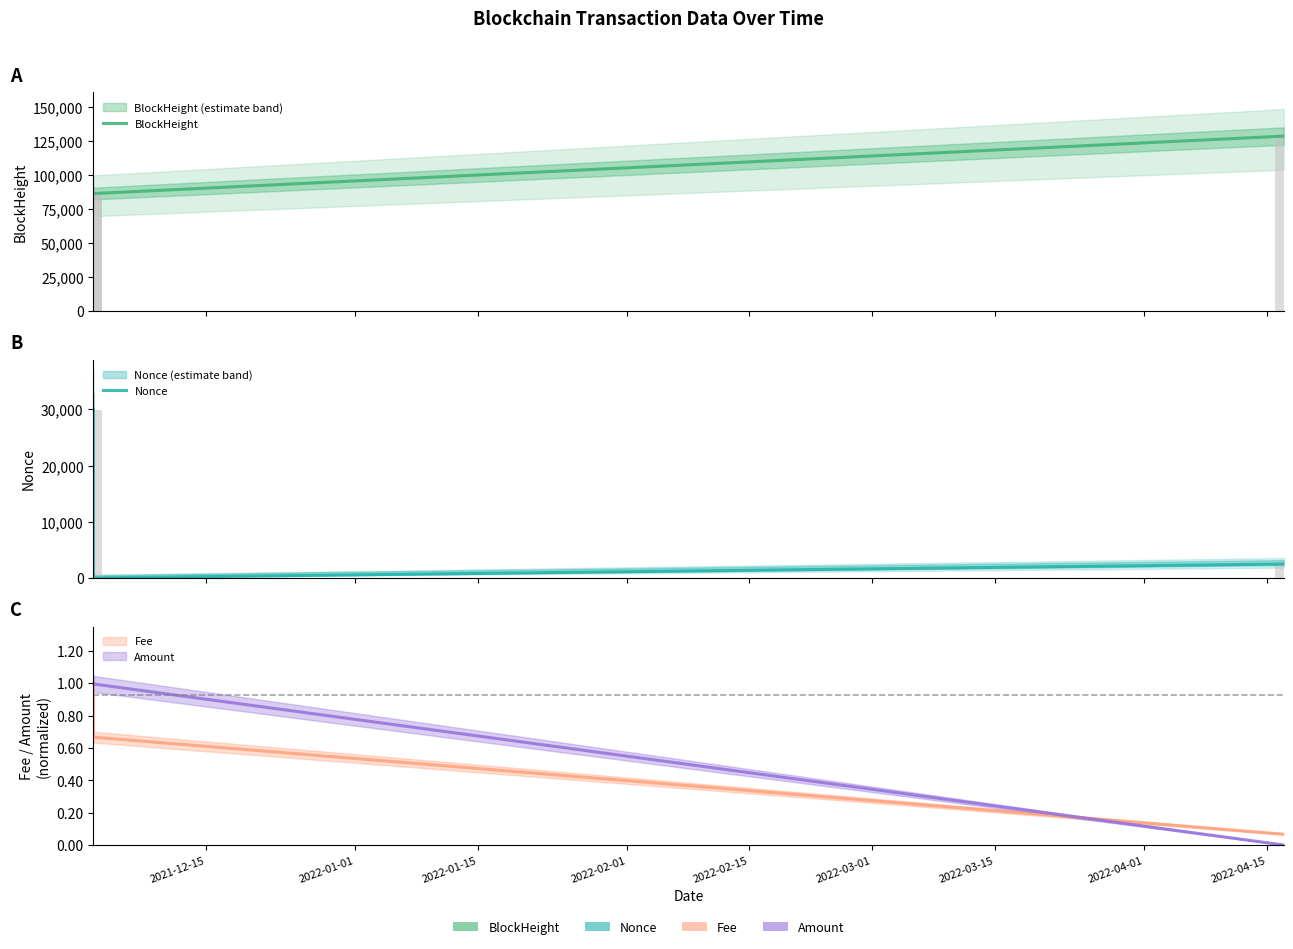

How many bars are there in total?

6